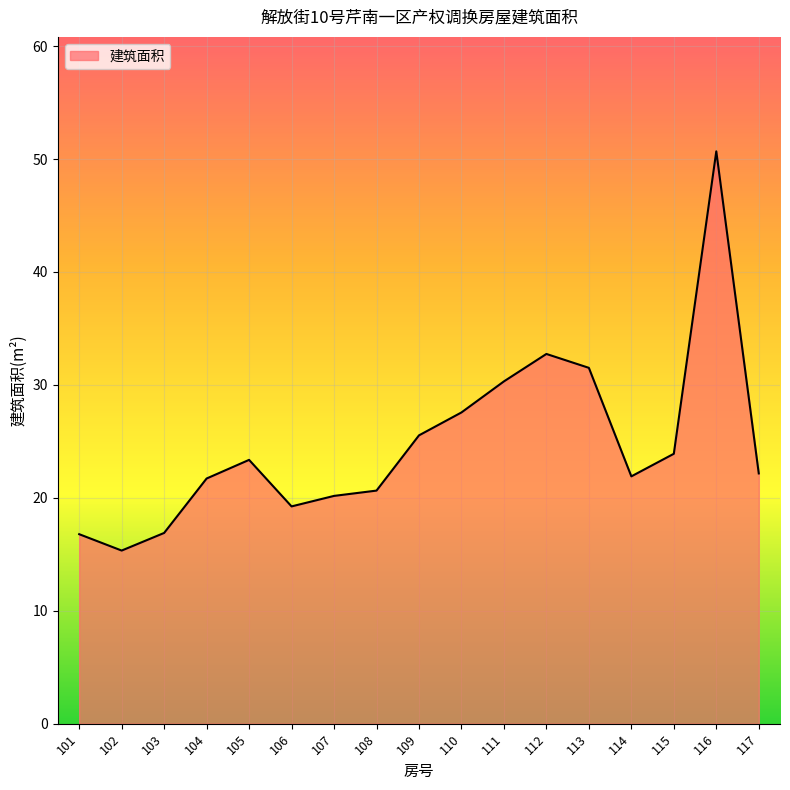

Where does the data first go above 22?

105